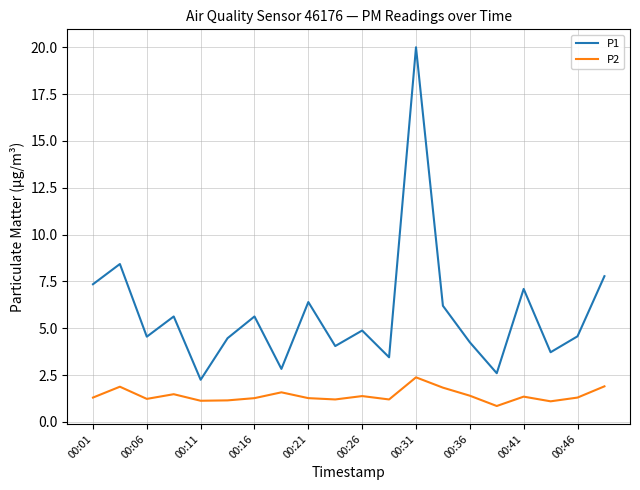

Which series has the widest spread of values?

P1